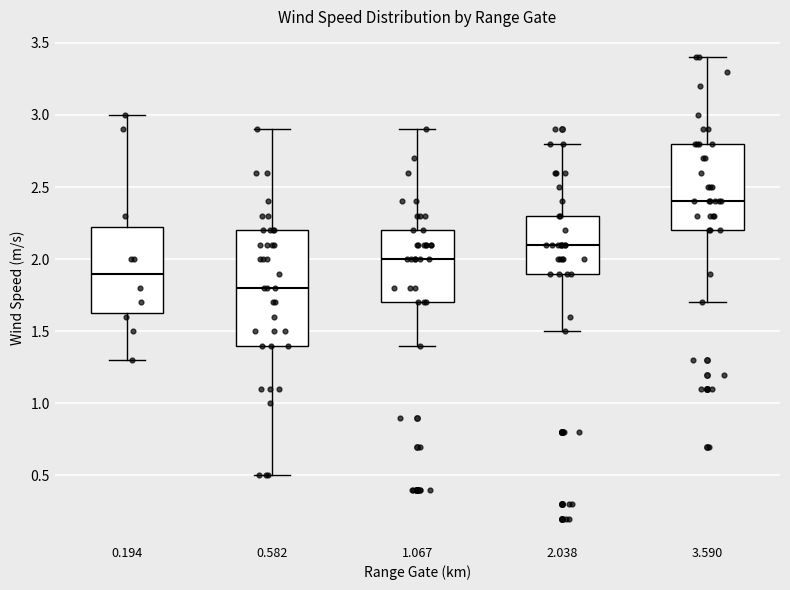

Which box is the tallest, from its lower edge to its upper edge?

0.582